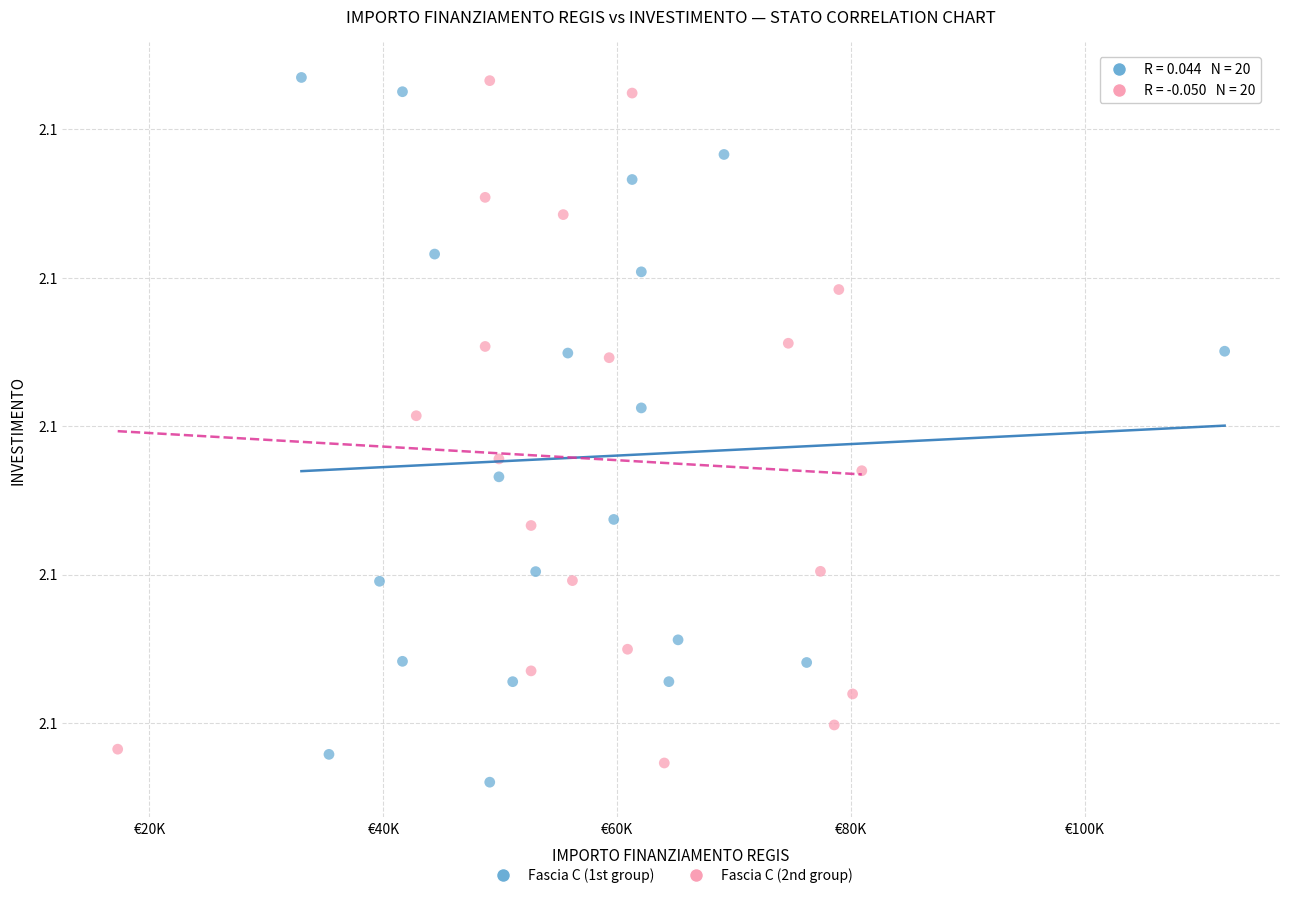

What are all the series names shown in the legend?

Fascia C (1st group), Fascia C (2nd group)